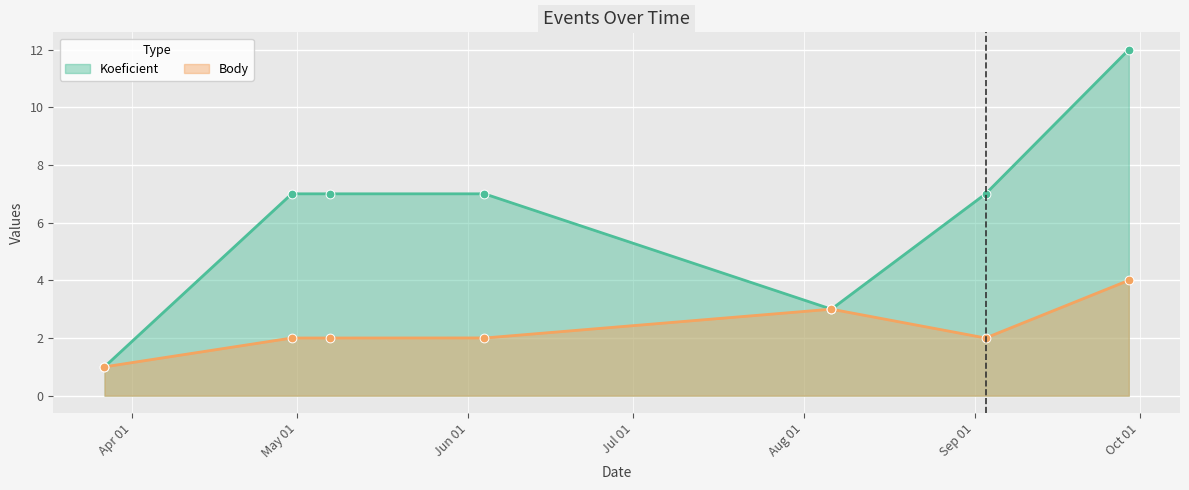

At how many categories does at least one series exceed 1?

6